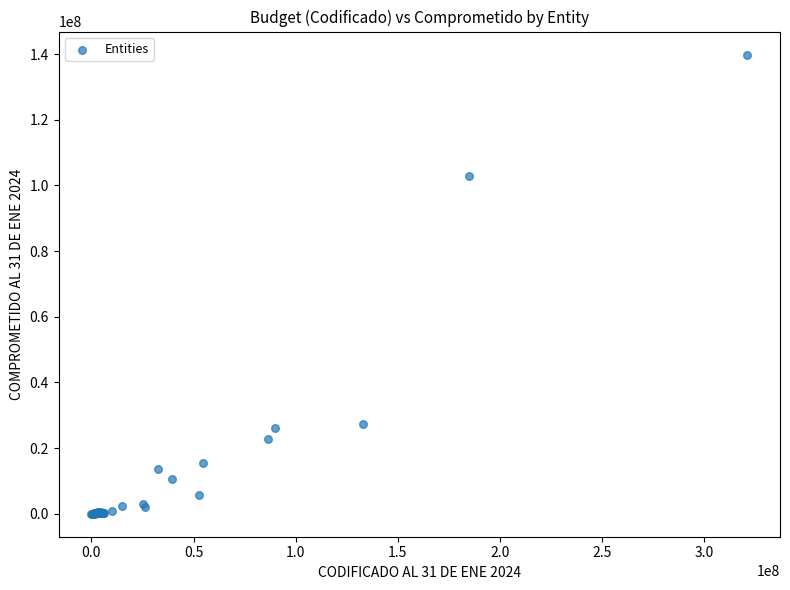

What Y value in the scatter plot is closest to 69933644?

102897943.4